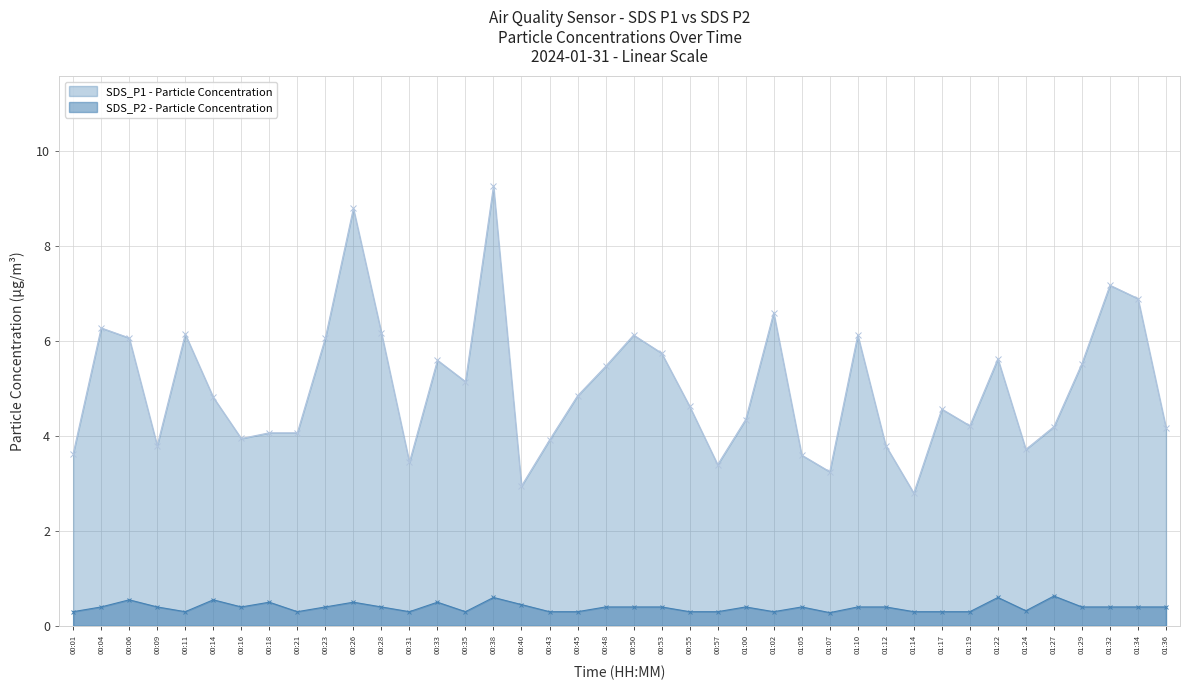

Reading right to left, extract all data points from this chart.

SDS_P1: 01:36=4.2	01:34=6.9	01:32=7.2	01:29=5.5	01:27=4.2	01:24=3.7	01:22=5.6	01:19=4.2	01:17=4.6	01:14=2.8	01:12=3.8	01:10=6.1	01:07=3.2	01:05=3.6	01:02=6.6	01:00=4.3	00:57=3.4	00:55=4.6	00:53=5.8	00:50=6.1	00:48=5.5	00:45=4.8	00:43=3.9	00:40=3.0	00:38=9.3	00:35=5.2	00:33=5.6	00:31=3.5	00:28=6.2	00:26=8.8	00:23=6.1	00:21=4.1	00:18=4.1	00:16=4.0	00:14=4.8	00:11=6.2	00:09=3.8	00:06=6.1	00:04=6.3	00:01=3.6
SDS_P2: 01:36=0.4	01:34=0.4	01:32=0.4	01:29=0.4	01:27=0.6	01:24=0.3	01:22=0.6	01:19=0.3	01:17=0.3	01:14=0.3	01:12=0.4	01:10=0.4	01:07=0.3	01:05=0.4	01:02=0.3	01:00=0.4	00:57=0.3	00:55=0.3	00:53=0.4	00:50=0.4	00:48=0.4	00:45=0.3	00:43=0.3	00:40=0.5	00:38=0.6	00:35=0.3	00:33=0.5	00:31=0.3	00:28=0.4	00:26=0.5	00:23=0.4	00:21=0.3	00:18=0.5	00:16=0.4	00:14=0.6	00:11=0.3	00:09=0.4	00:06=0.6	00:04=0.4	00:01=0.3